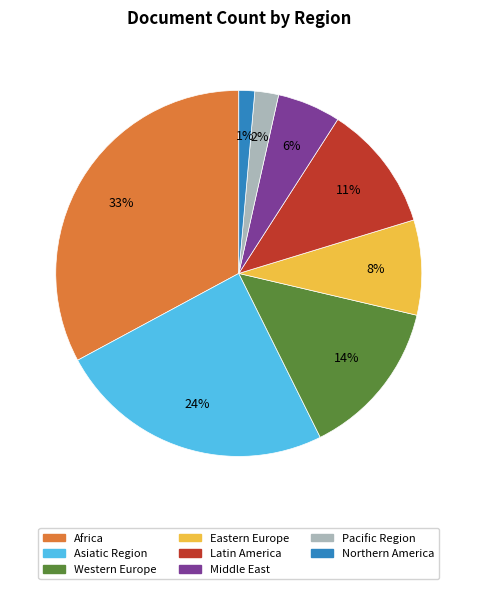

How many segments does this pie chart have?

8